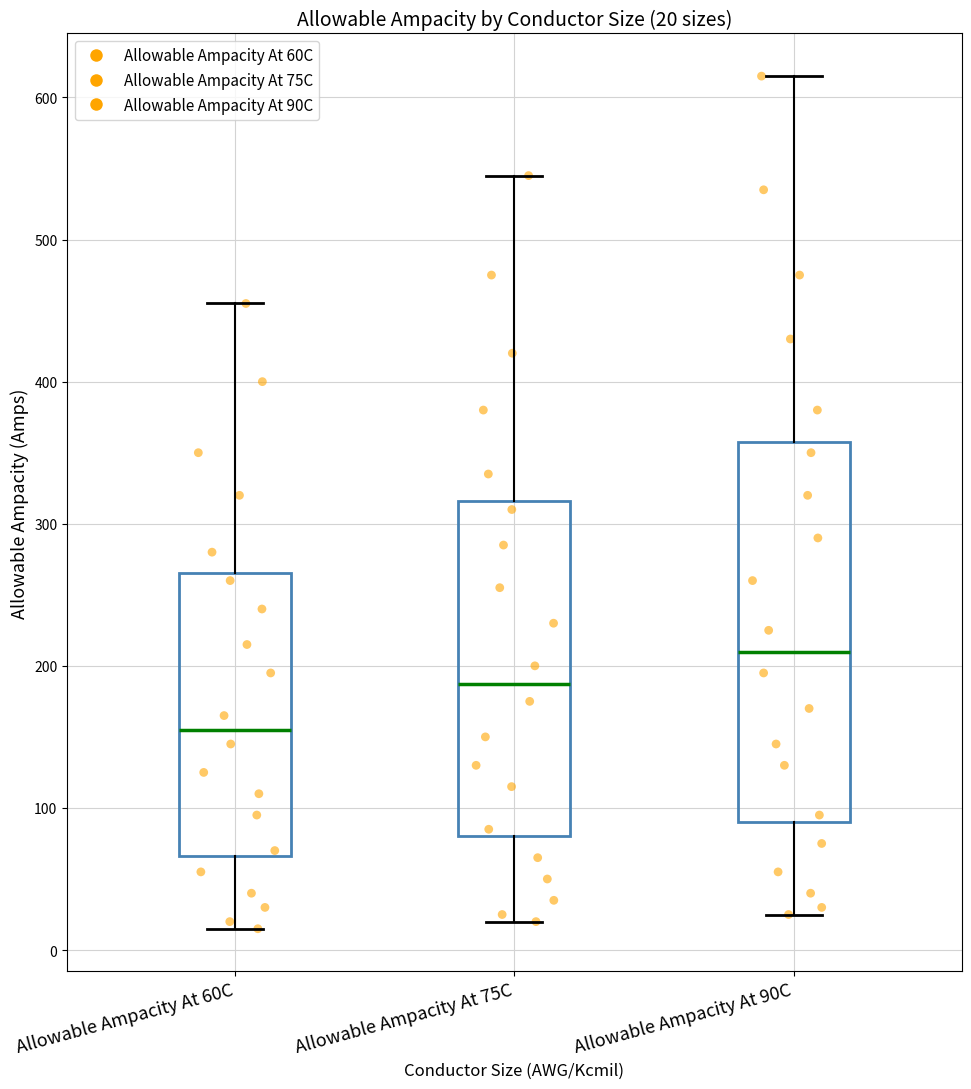

Which box has the highest median line?

Allowable Ampacity At 90C